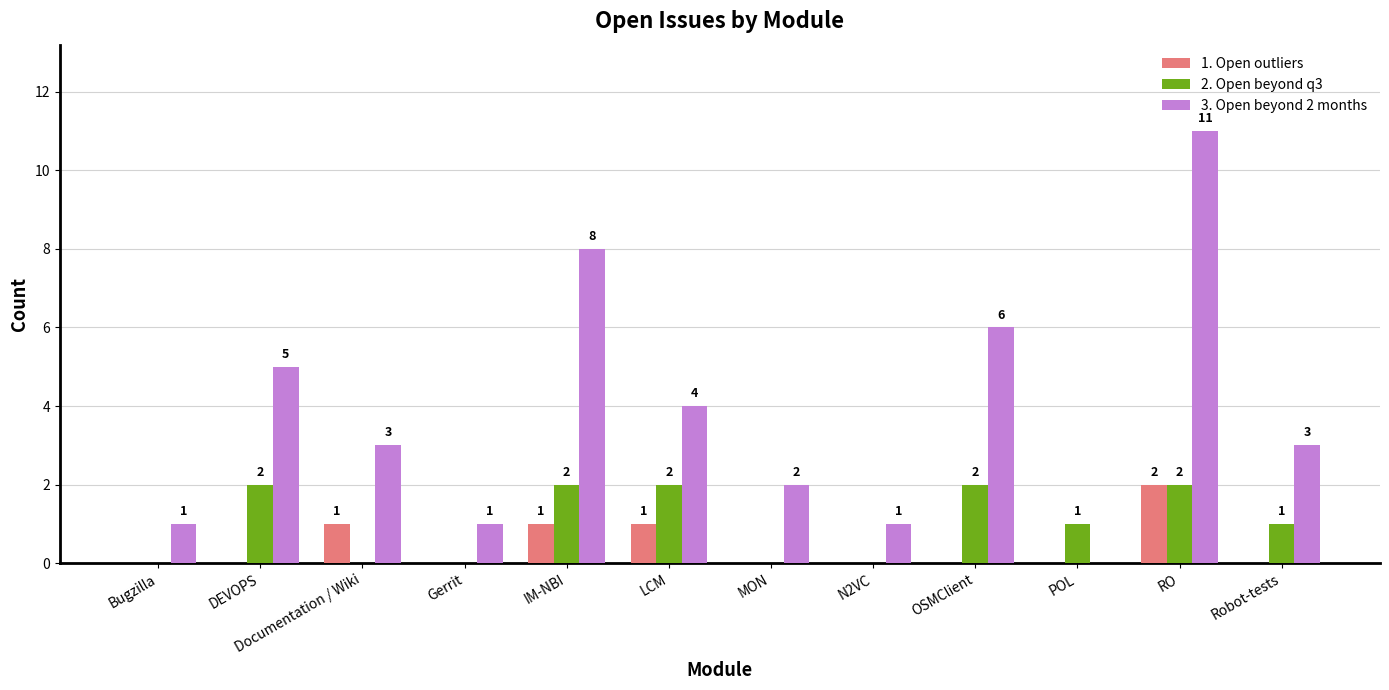

What are all the series names shown in the legend?

1. Open outliers, 2. Open beyond q3, 3. Open beyond 2 months